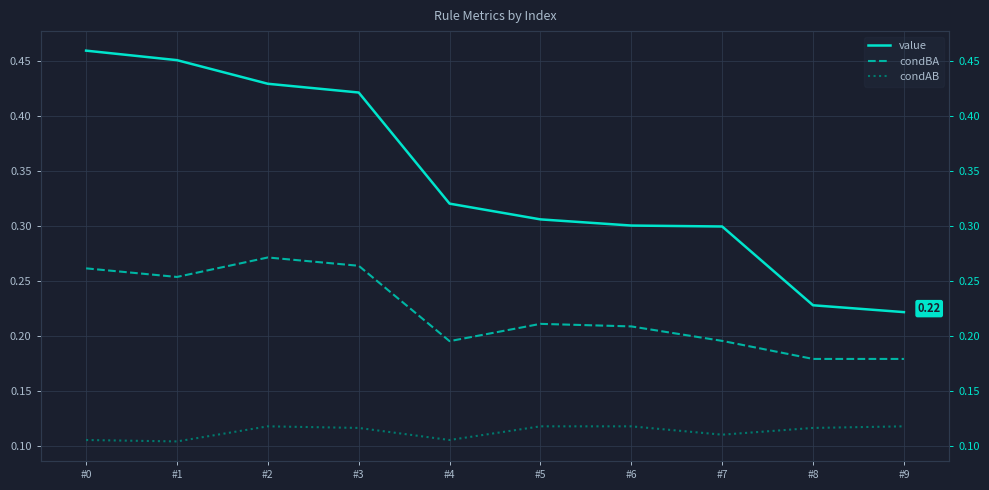

Which category has the highest value across all series?

#0